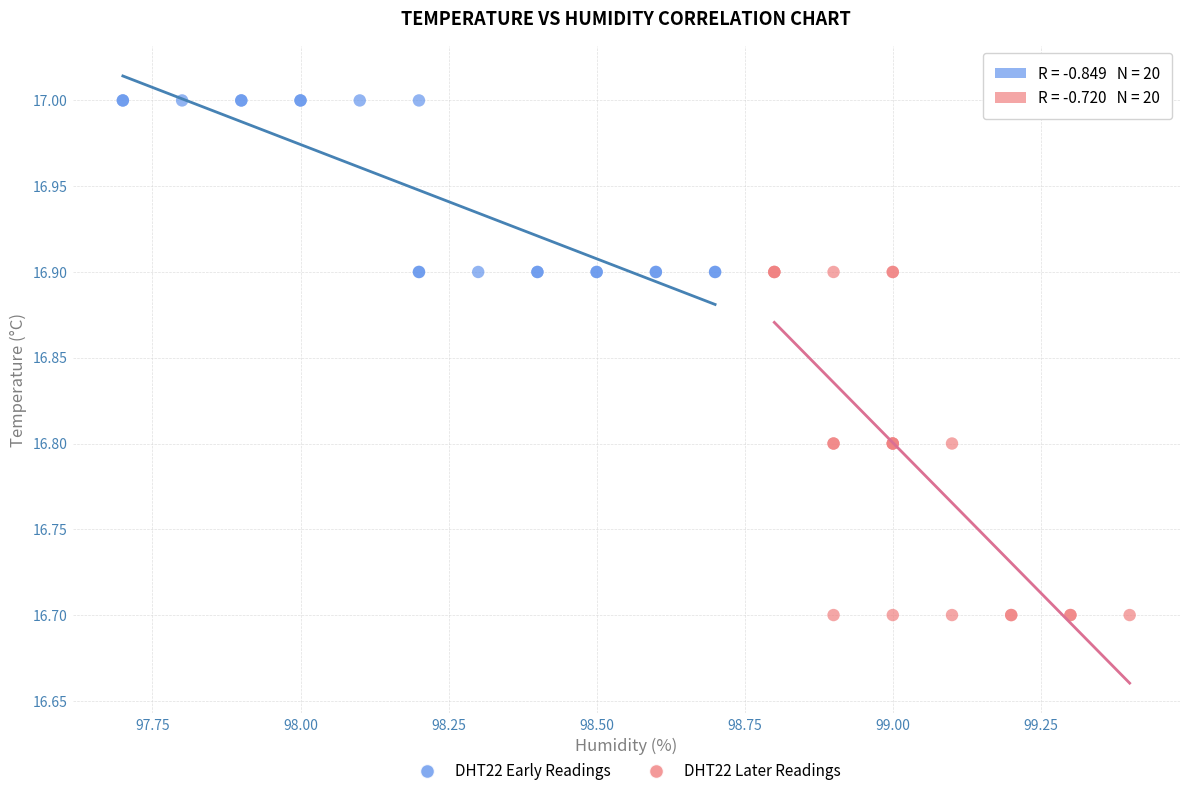

Which series has the largest Y range (max minus min)?

DHT22 Later Readings